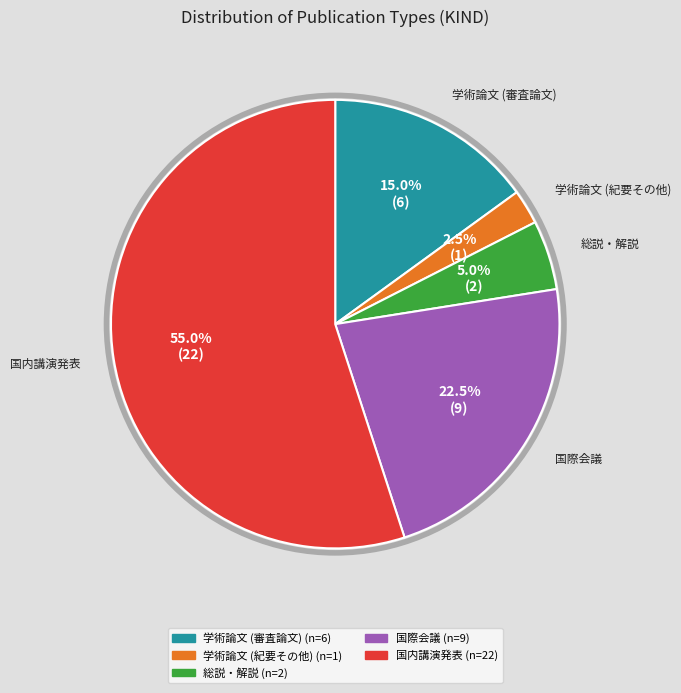

Does any single category account for the majority?

Yes